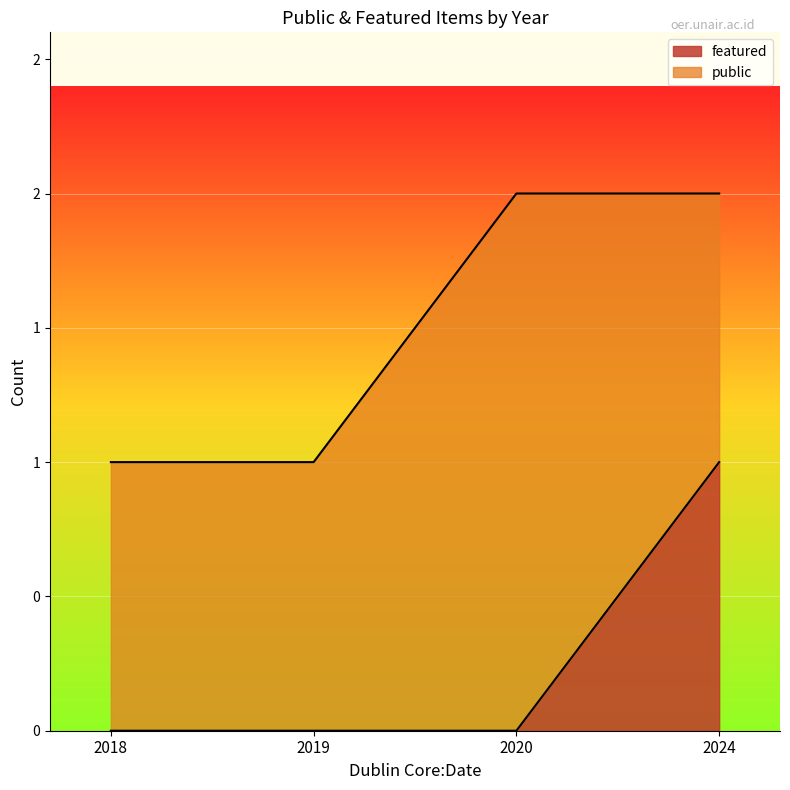

At which label does featured reach its minimum?

2020